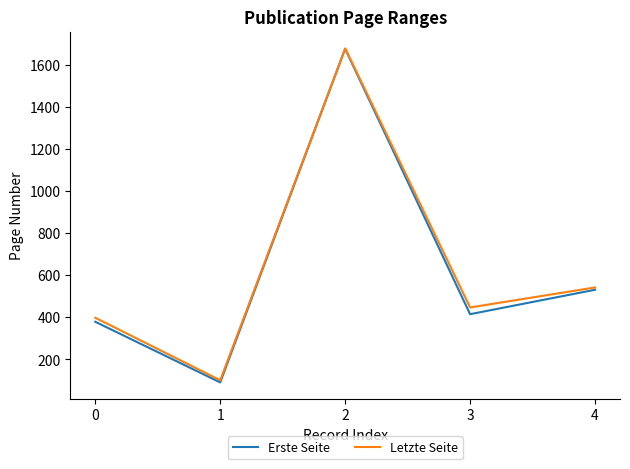

Reading left to right, list all the values displayed in this chart.

Erste Seite: 0=379	1=91	2=1675	3=415	4=531
Letzte Seite: 0=398	1=101	2=1677	3=447	4=542